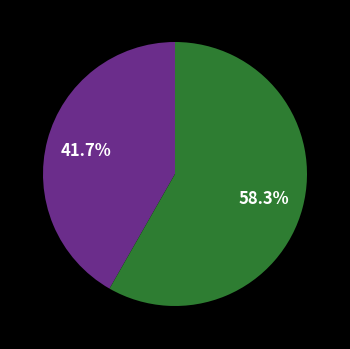

Is there a majority slice in this chart?

Yes